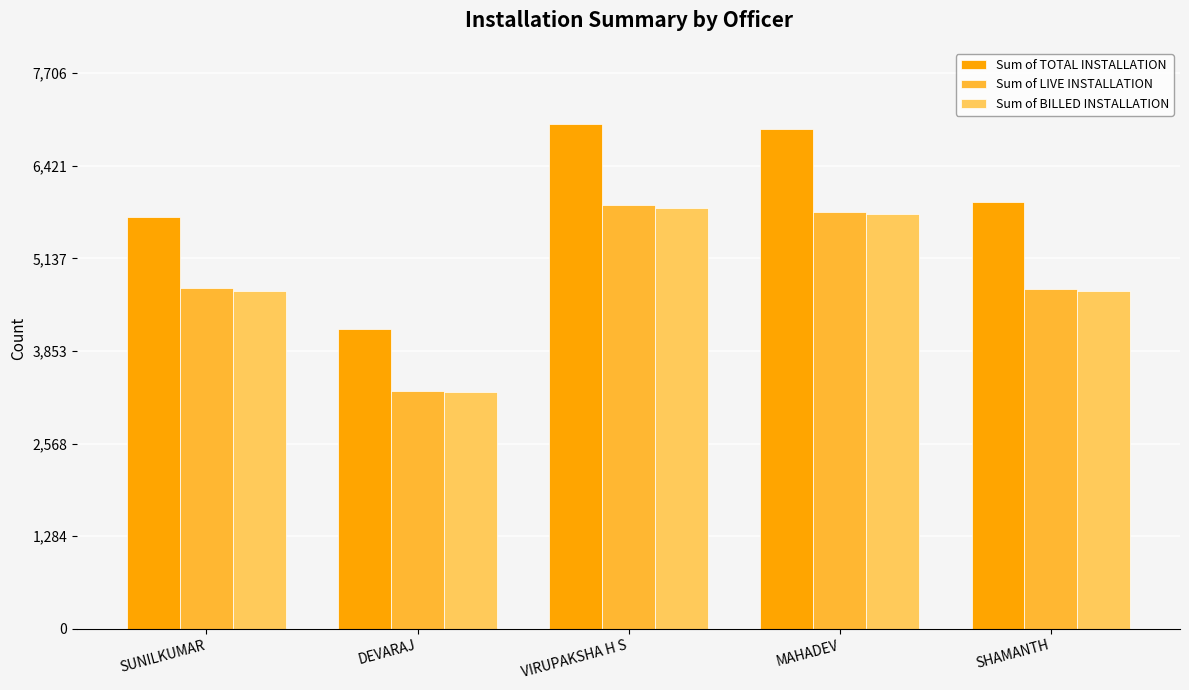

What is the sum of the Sum of LIVE INSTALLATION values at SHAMANTH and SUNILKUMAR?

9441